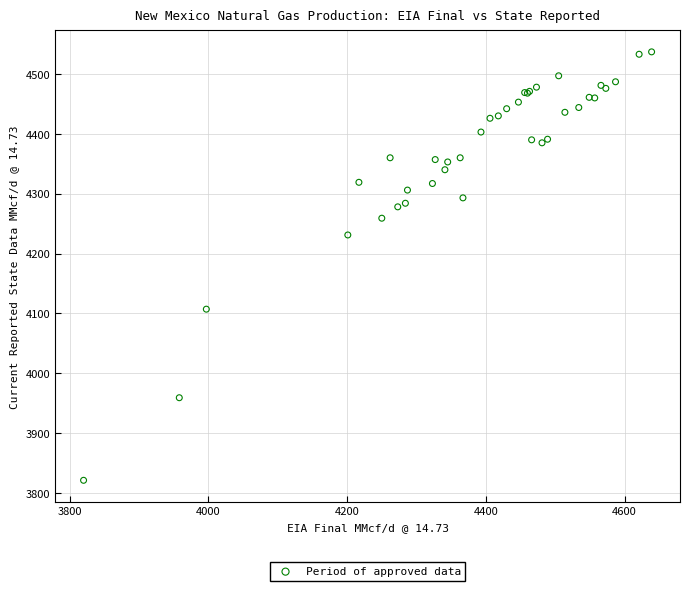

What Y value in the scatter plot is closest to 4179?

4231